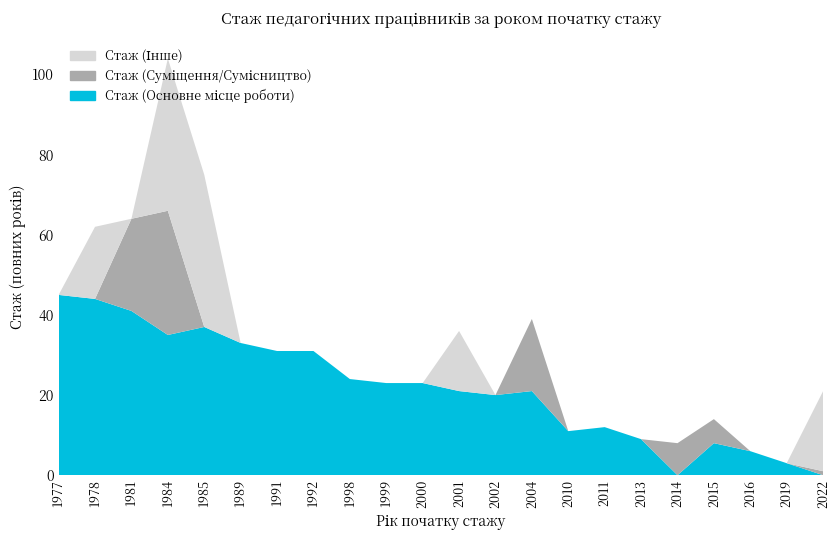

Reading left to right, list all the values displayed in this chart.

Стаж (Основне місце роботи): 1977=45	1978=44	1981=41	1984=35	1985=37	1989=33	1991=31	1992=31	1998=24	1999=23	2000=23	2001=21	2002=20	2004=21	2010=11	2011=12	2013=9	2014=0	2015=8	2016=6	2019=3	2022=0
Стаж (Суміщення/Сумісництво): 1977=0	1978=0	1981=23	1984=31	1985=0	1989=0	1991=0	1992=0	1998=0	1999=0	2000=0	2001=0	2002=0	2004=18	2010=0	2011=0	2013=0	2014=8	2015=6	2016=0	2019=0	2022=1
Стаж (Інше): 1977=0	1978=18	1981=0	1984=38	1985=38	1989=0	1991=0	1992=0	1998=0	1999=0	2000=0	2001=15	2002=0	2004=0	2010=0	2011=0	2013=0	2014=0	2015=0	2016=0	2019=0	2022=20